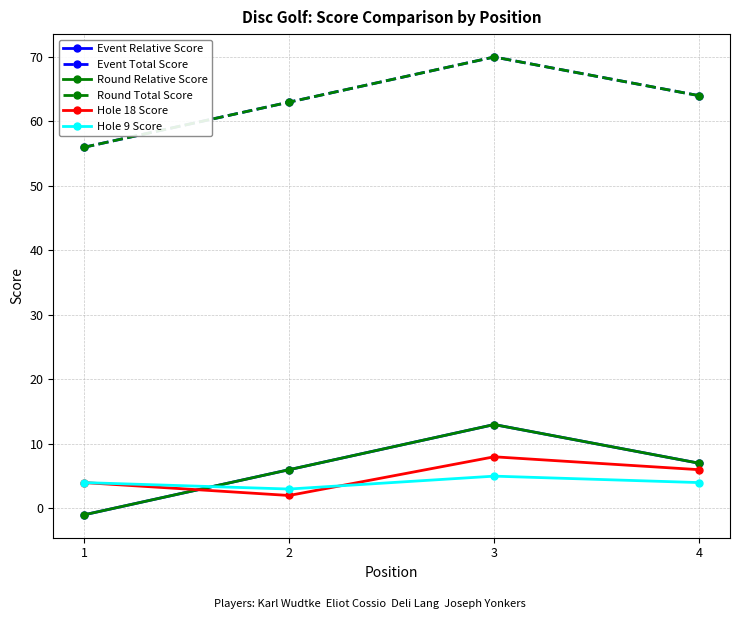

What is the total value across all series at 3?

179